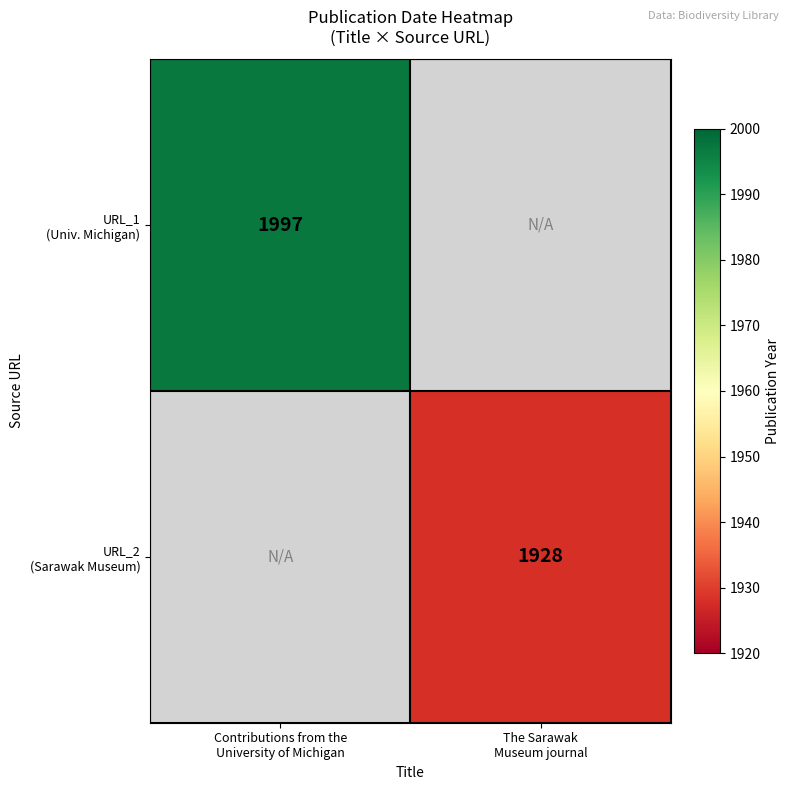

True or false: URL_1 (Univ. Michigan) has a value of 3320.3 at Contributions from the University of Michigan.

False